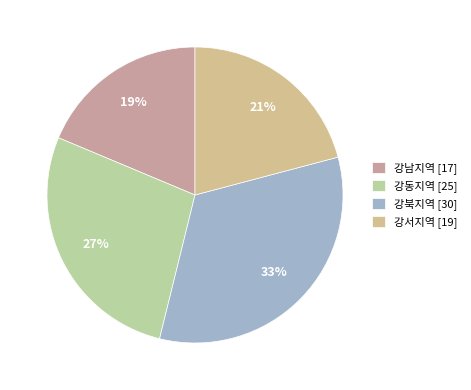

Which category has the smallest portion of the pie?

강남지역